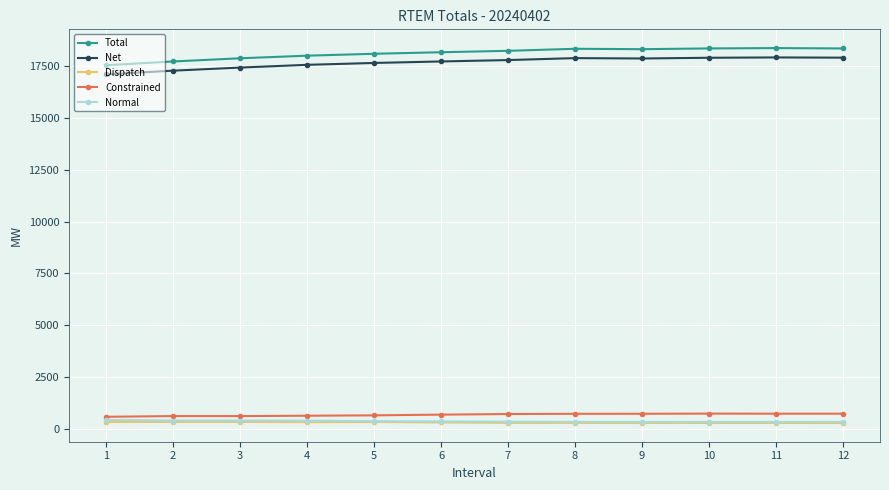

The value of Dispatch at 2 is 334.4. True or false?

True